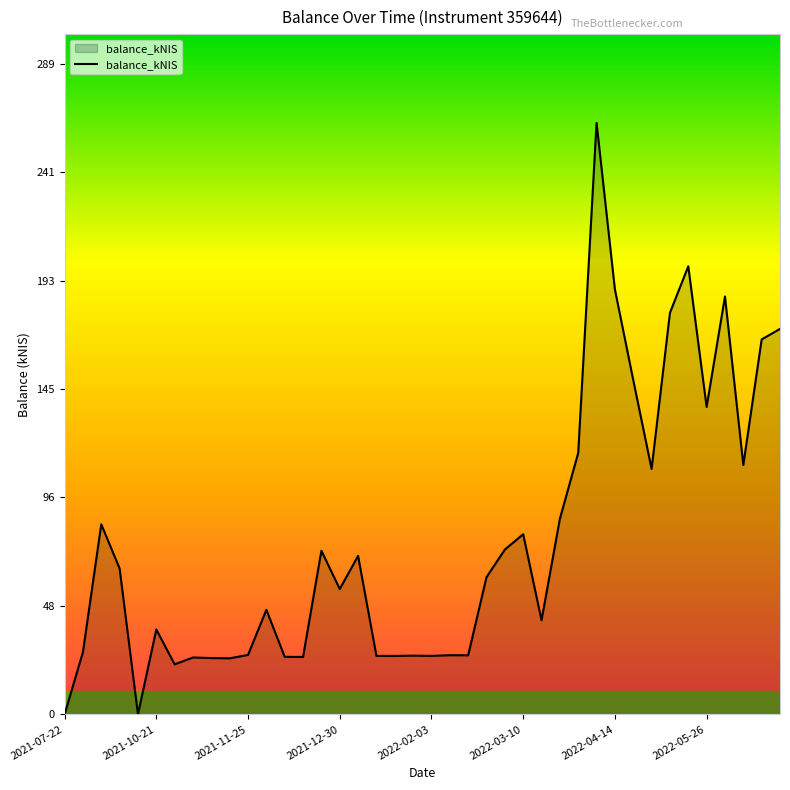

What is the greatest value displayed?

262.8